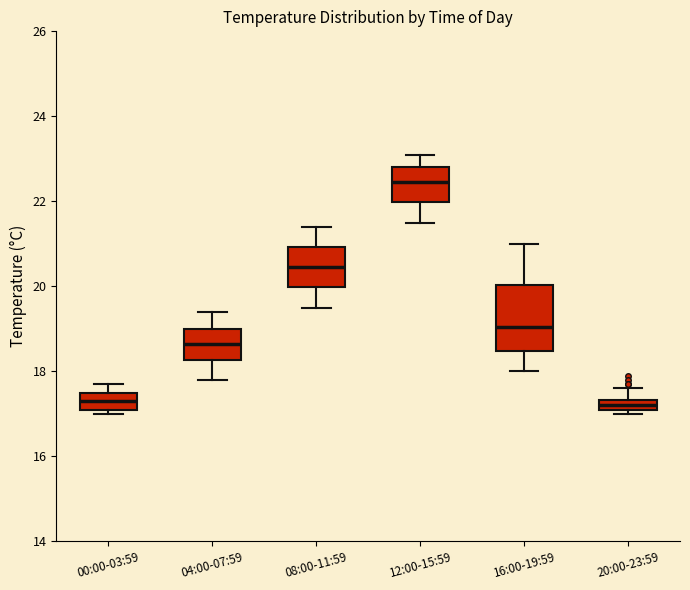

Which box has the highest median line?

12:00-15:59